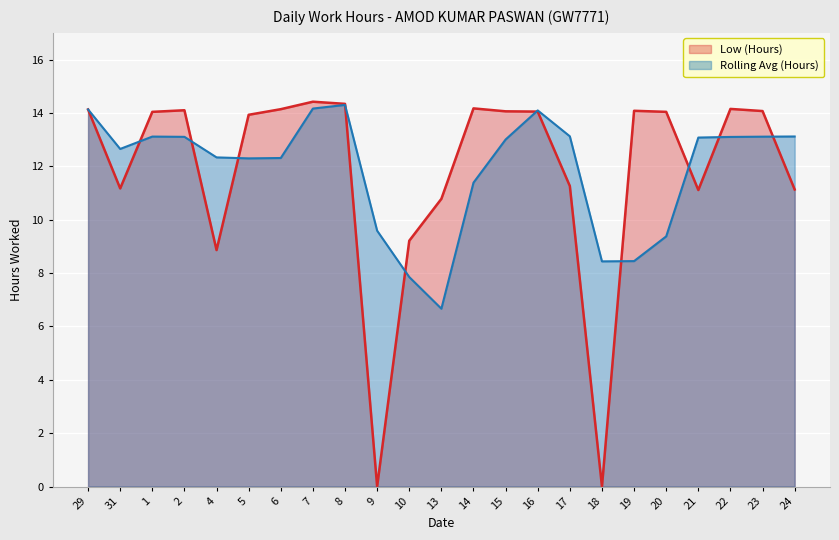

What is the value of the 5th point from the left?

8.9